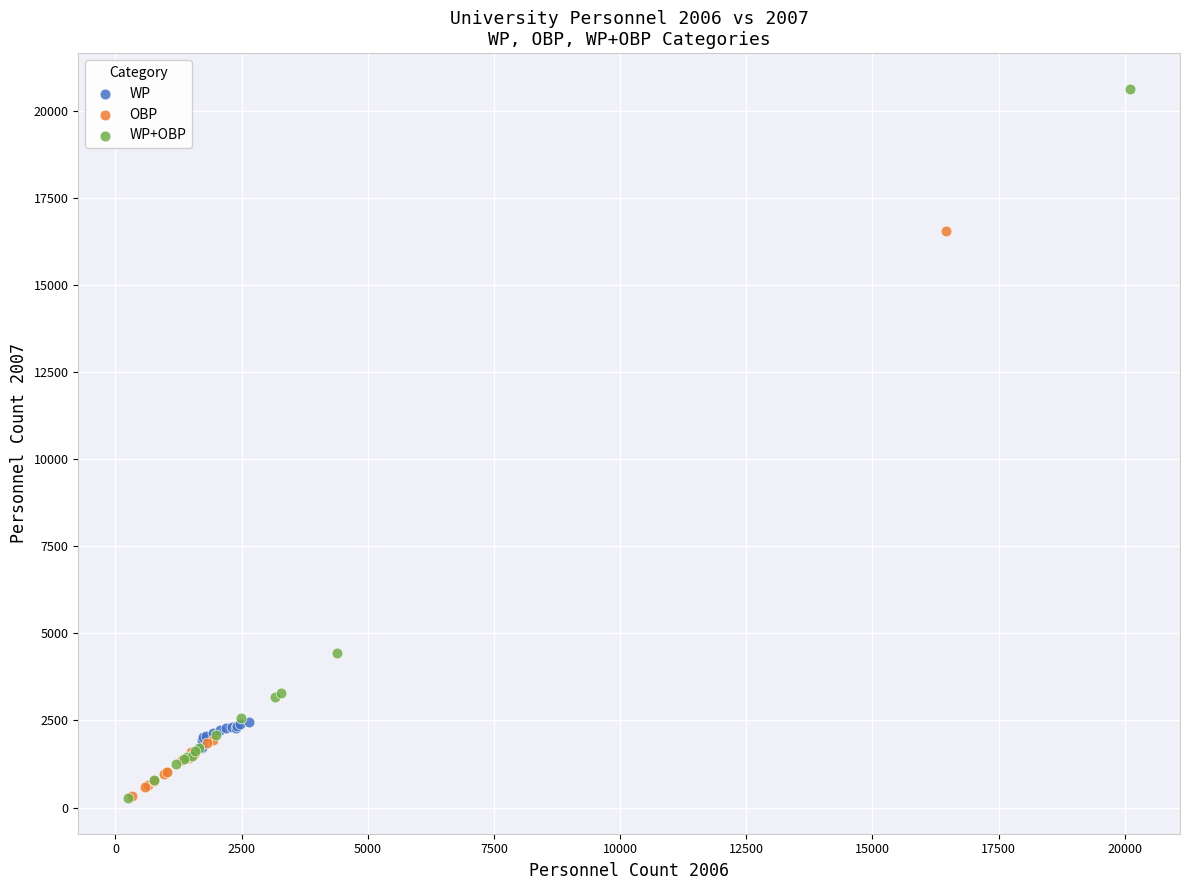

Which series has the widest spread of Y values?

WP+OBP